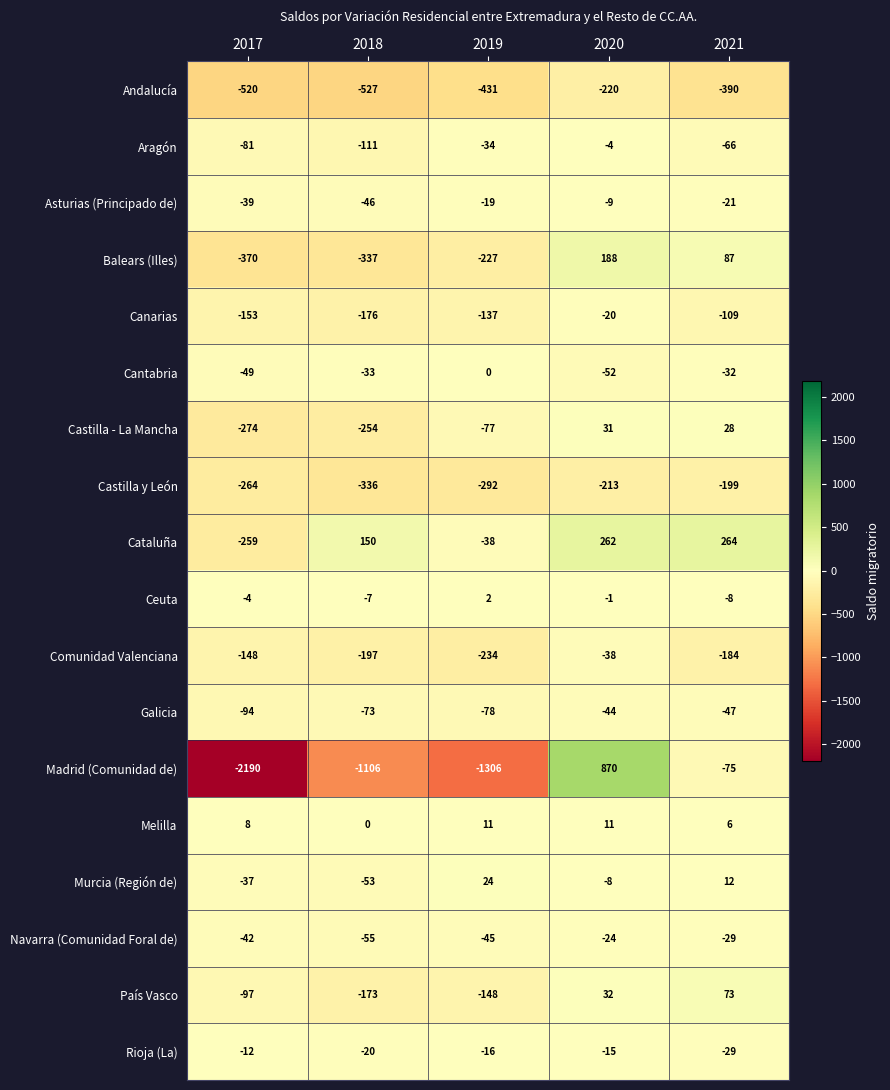

Count the Castilla y León values in the range -292 to -213.

3